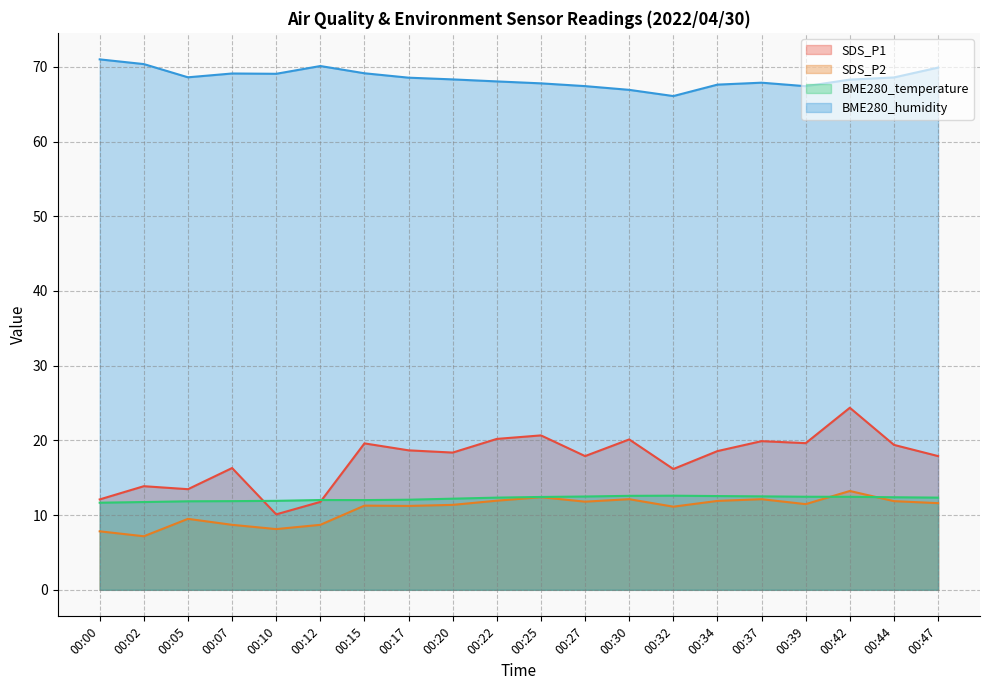

Which series has the widest spread of values?

SDS_P1